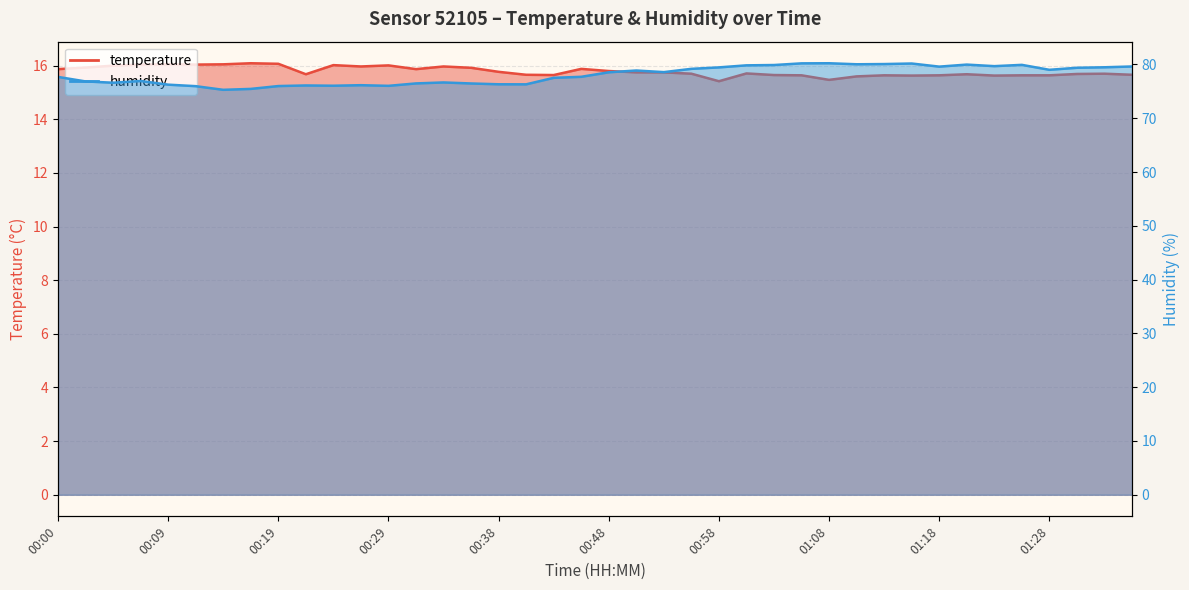

Where is the first local minimum for temperature?

00:12